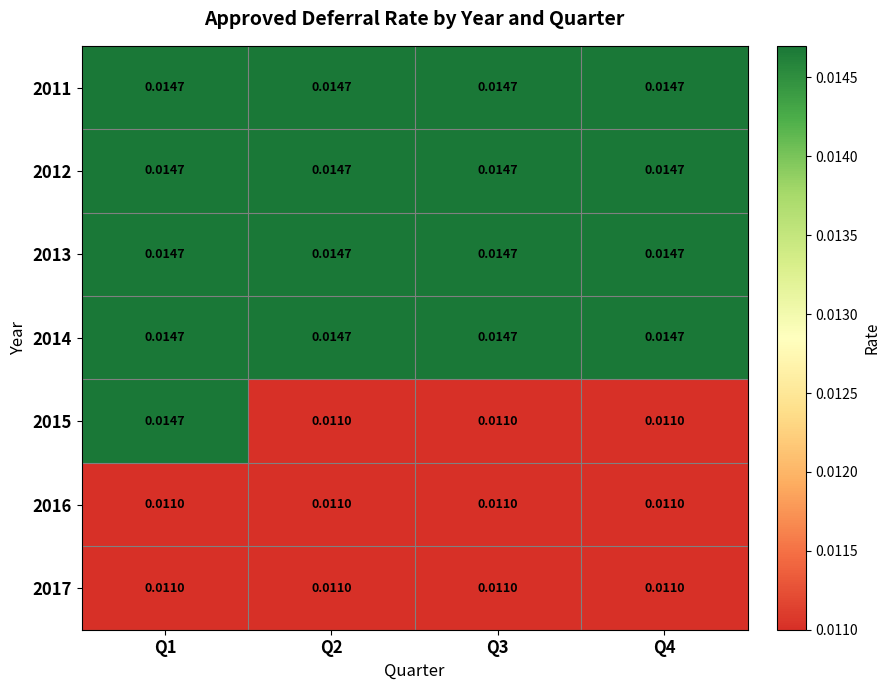

Which series has the largest range (max minus min)?

2015